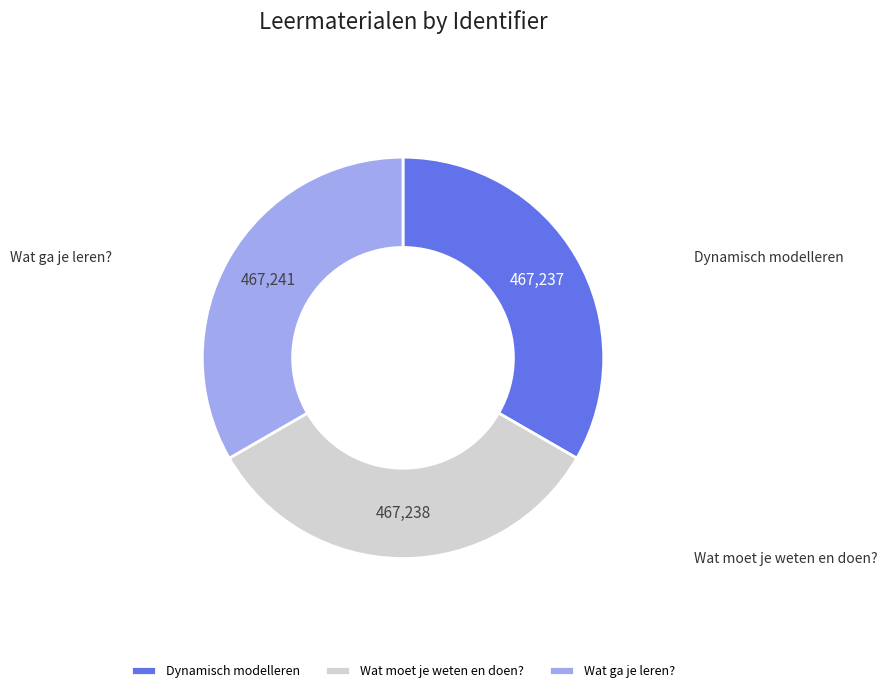

What is the ratio of the value at Dynamisch modelleren to the value at Wat ga je leren??

1.0